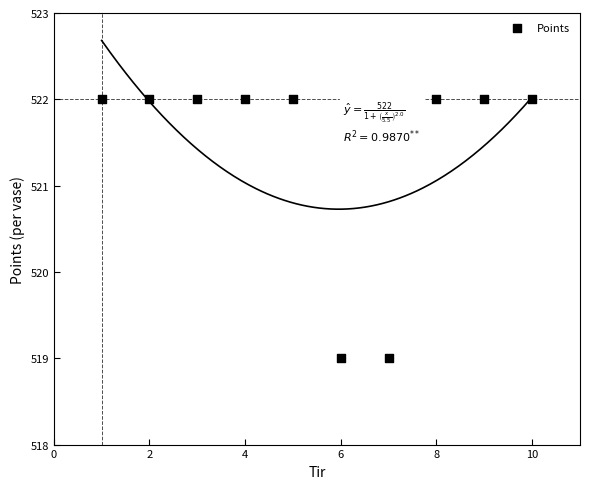

What is the range of X values (max minus min)?

9